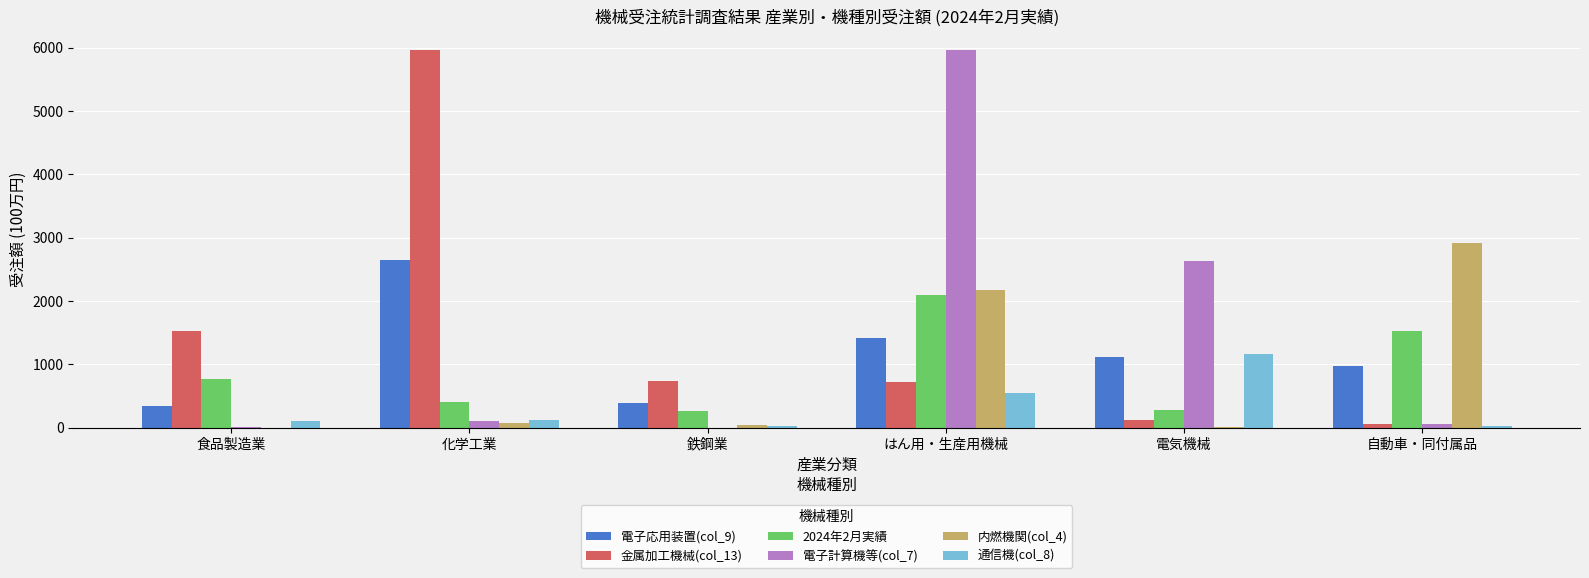

At which category is the sum across all series the highest?

はん用・生産用機械